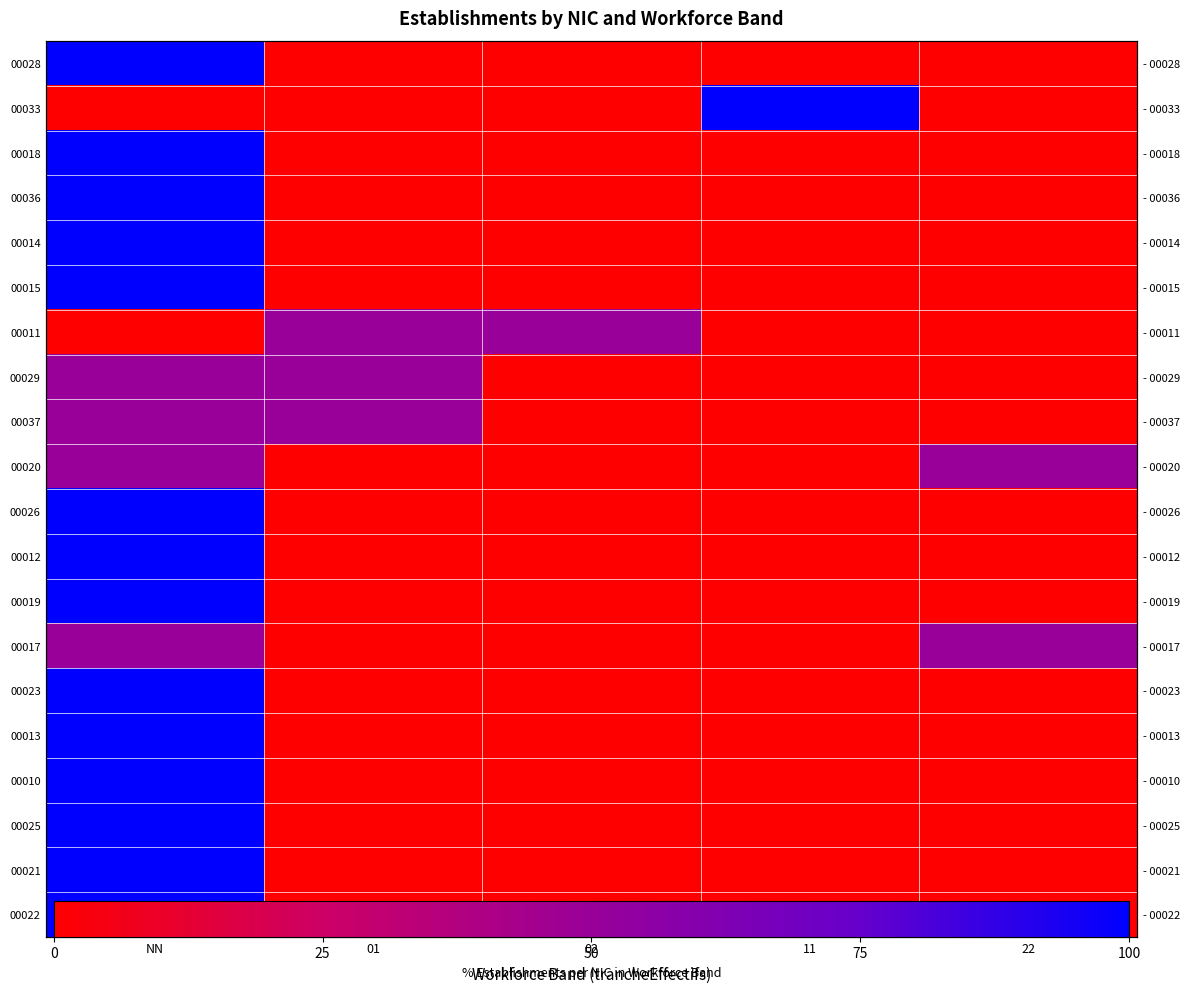

What is the difference between the maximum and second lowest values in the 00013 series?

100